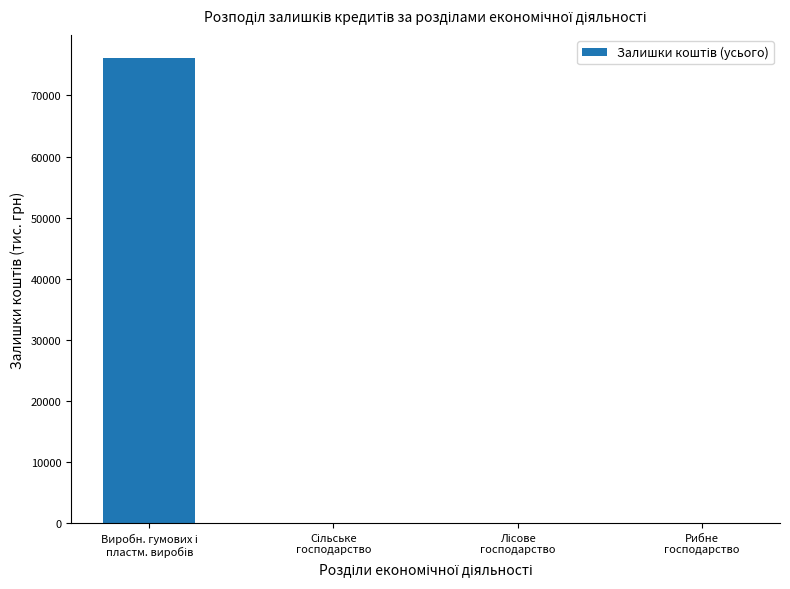

What is the sum of all values?

76108.4